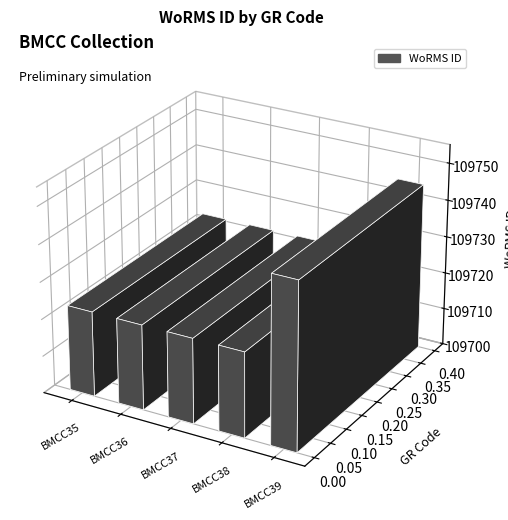

Which category has the highest value across all series?

BMCC39